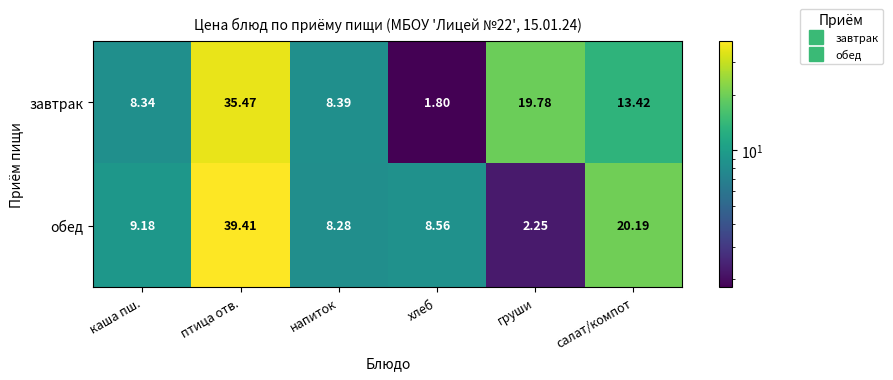

At which category is the sum across all series the highest?

птица отв.